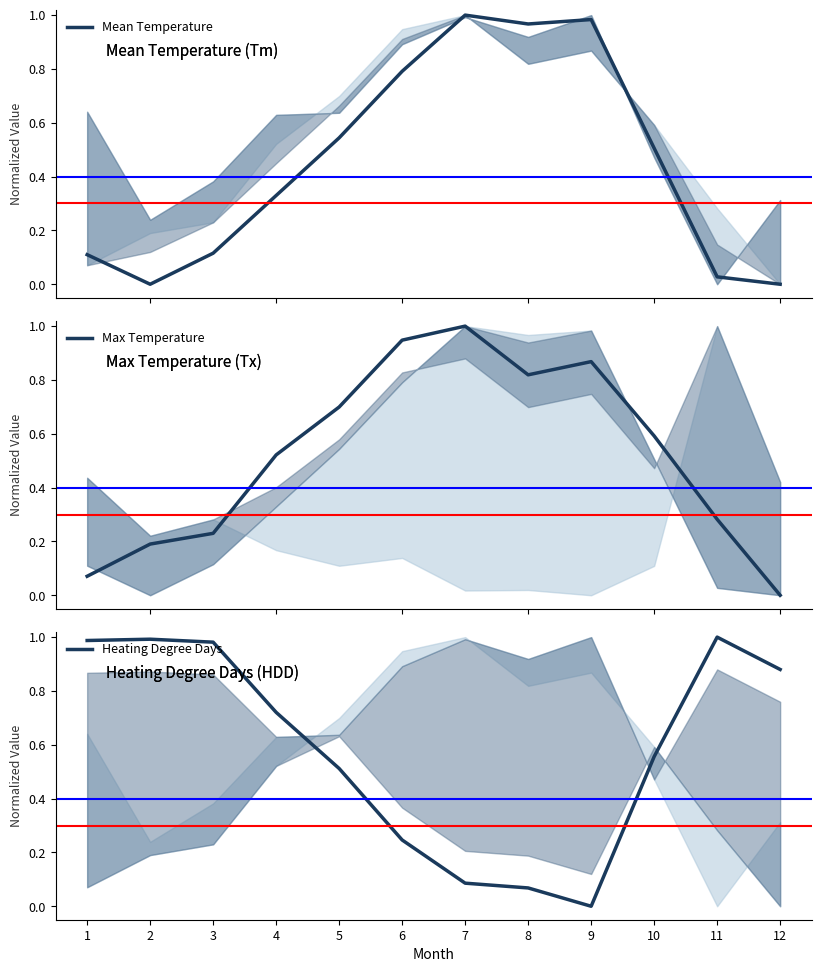

How many lines are shown in the chart?

3